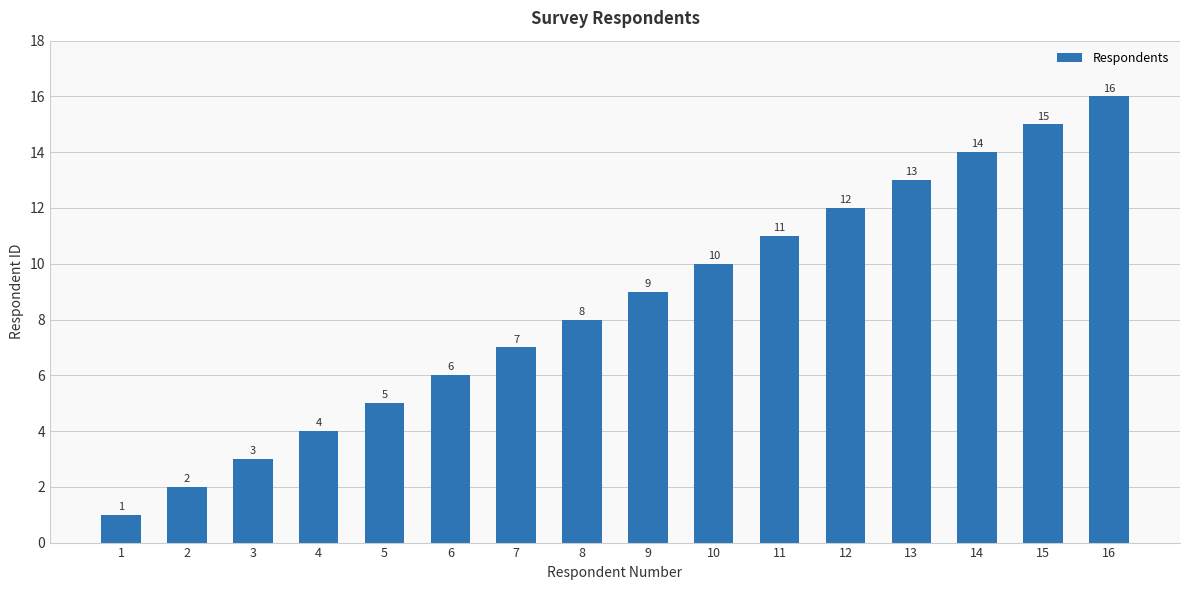

Read the value at 12, to the nearest 10.

10